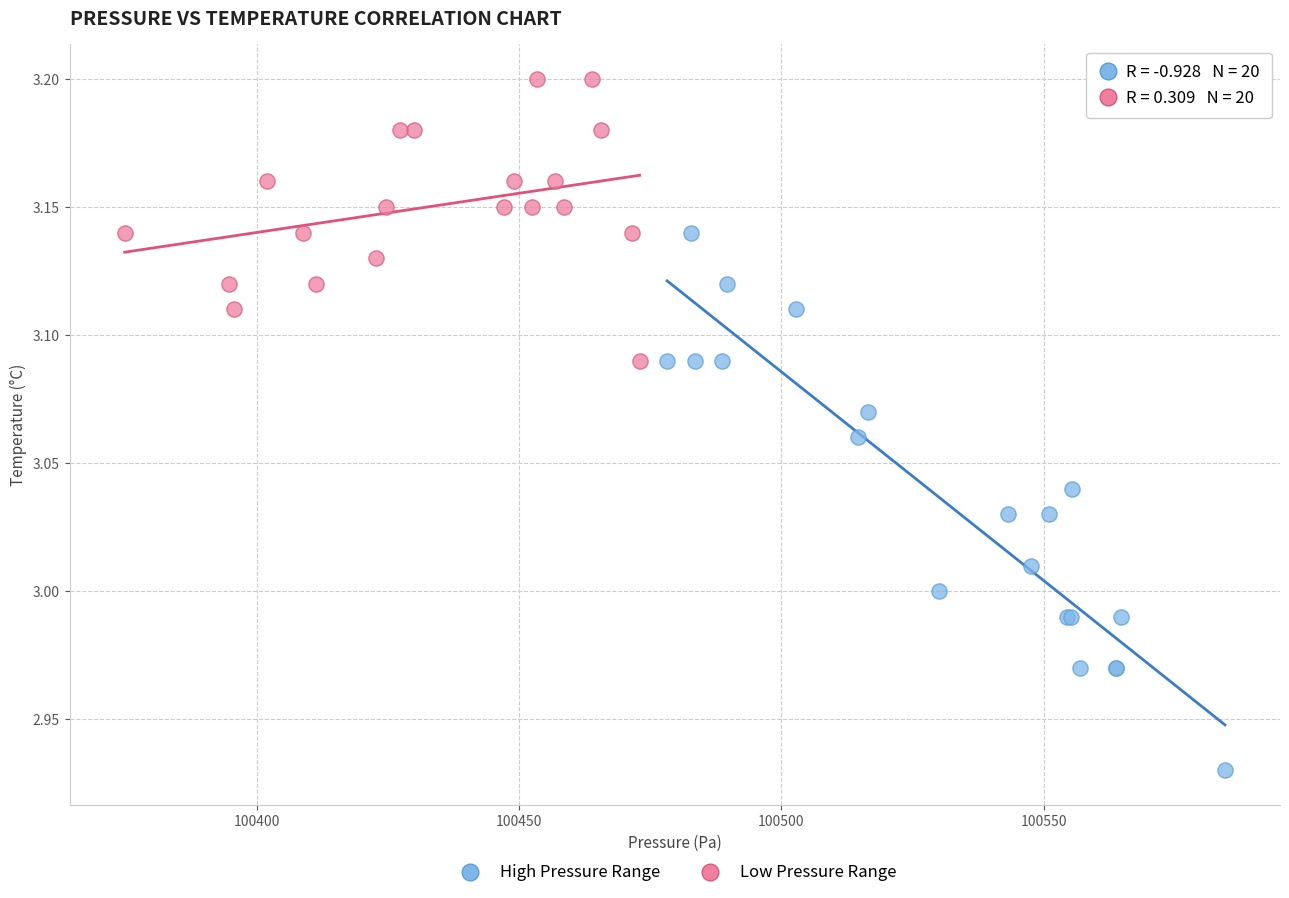

Which series reaches the maximum Y coordinate?

Low Pressure Range